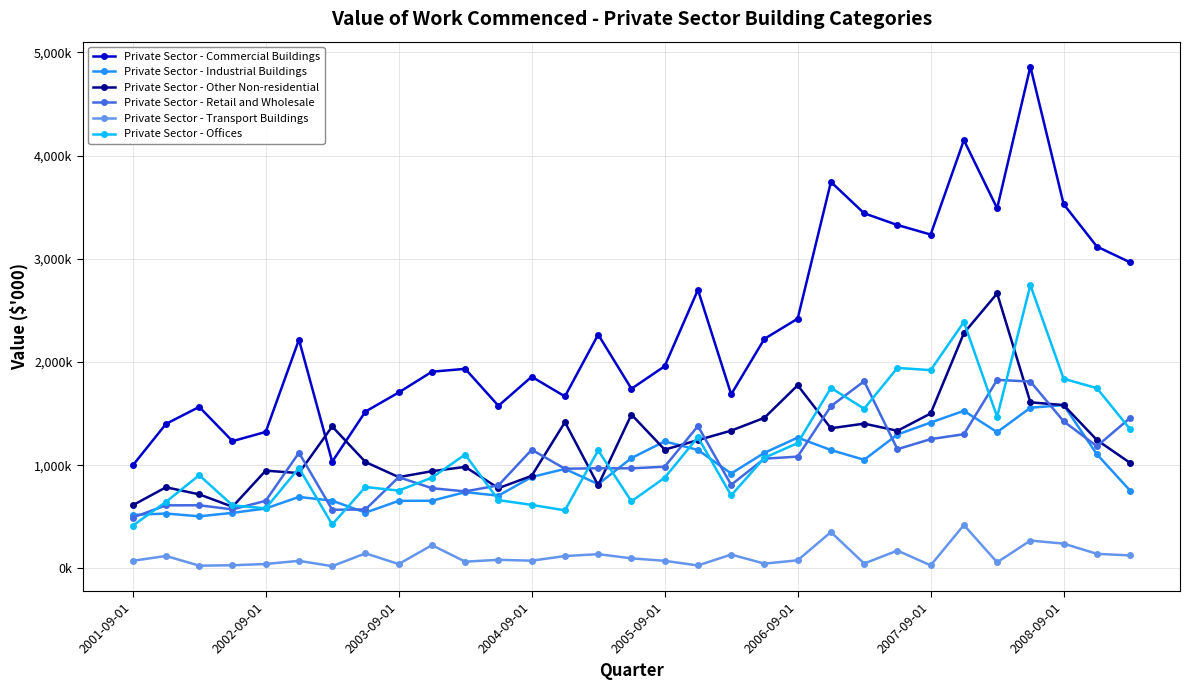

True or false: Private Sector - Retail and Wholesale and Private Sector - Transport Buildings intersect in this chart.

False